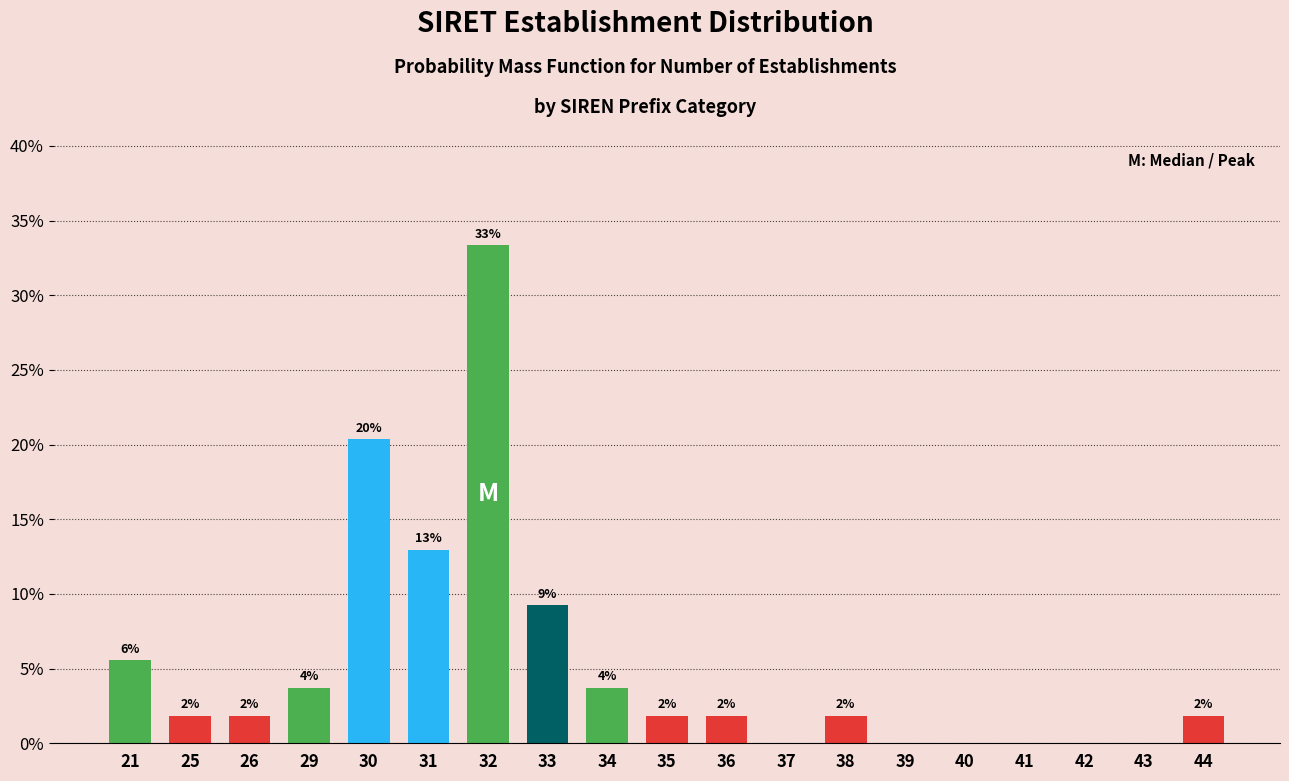

Are the bars horizontal?

No